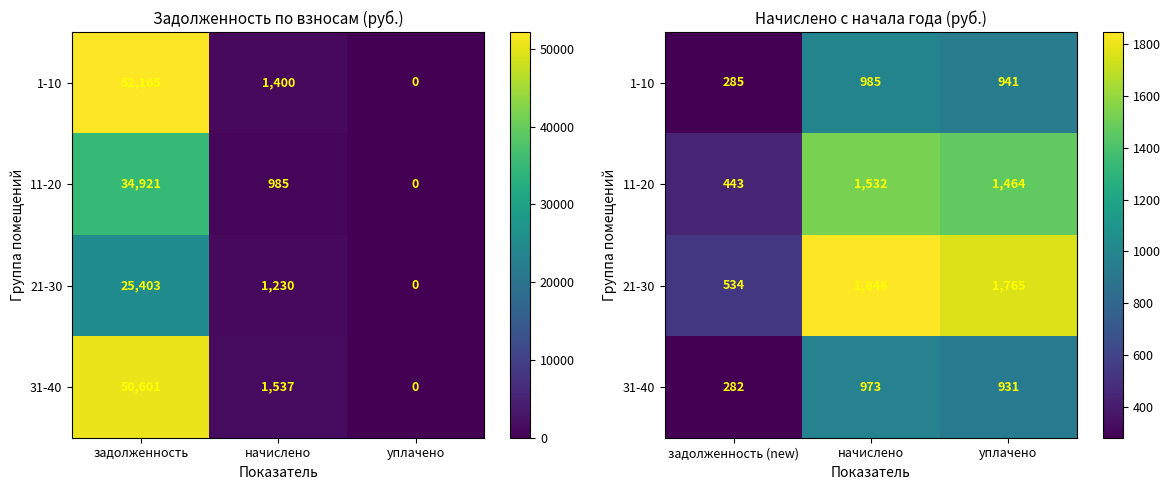

What is the average value of the 31-40 series?

728.6